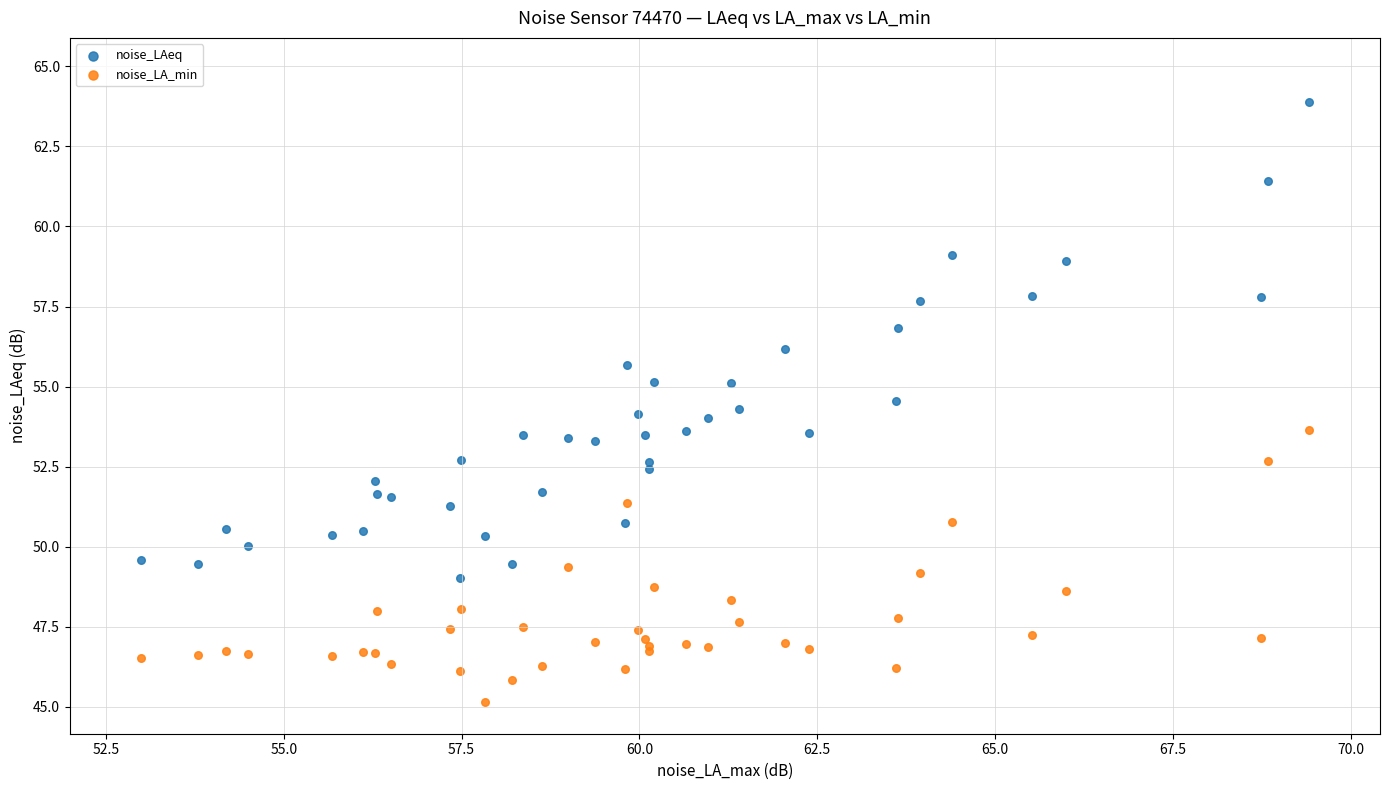

What are all the series names shown in the legend?

noise_LAeq, noise_LA_min